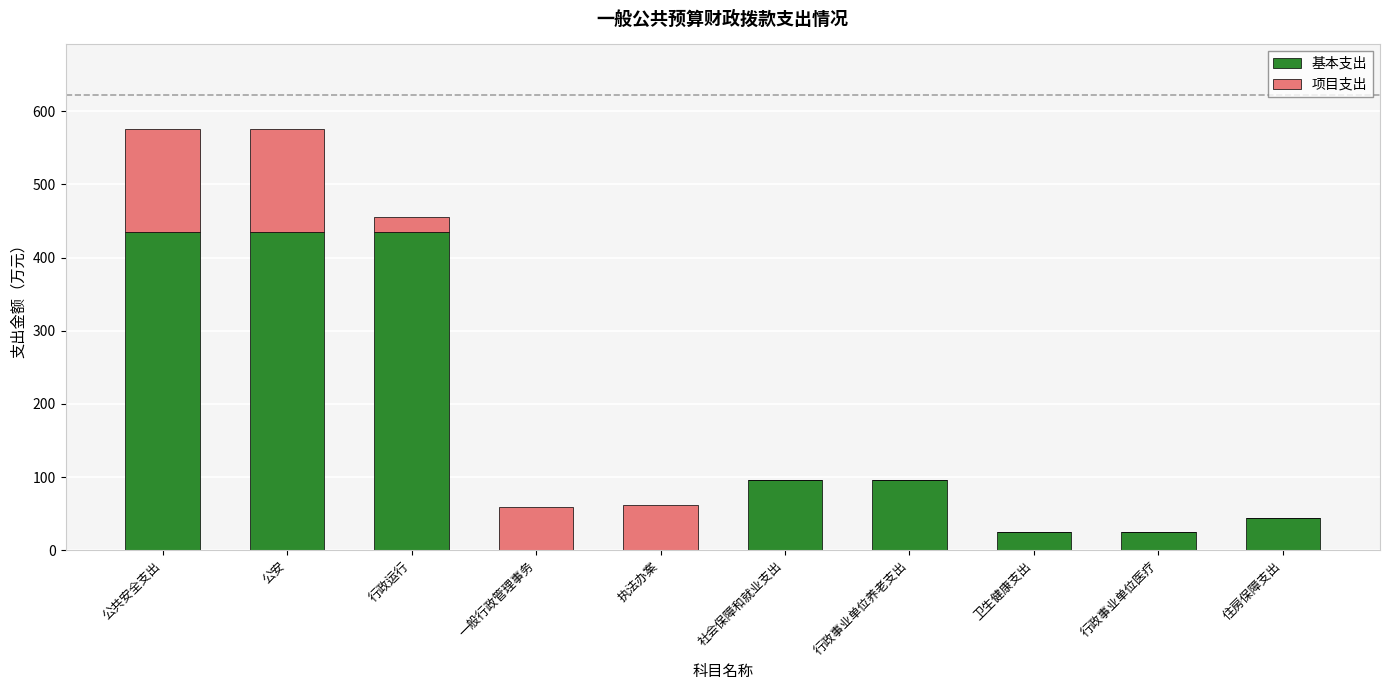

What value does the 基本支出 series have at 社会保障和就业支出?

96.3